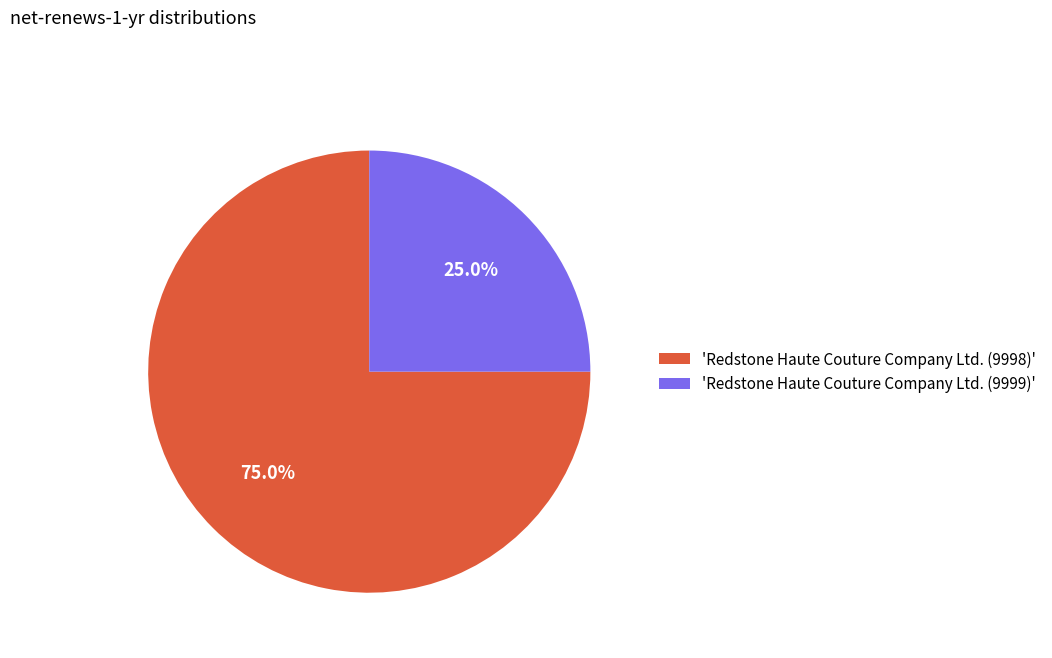

Rank the categories by value from highest to lowest.

'Redstone Haute Couture Company Ltd. (9998)', 'Redstone Haute Couture Company Ltd. (9999)'